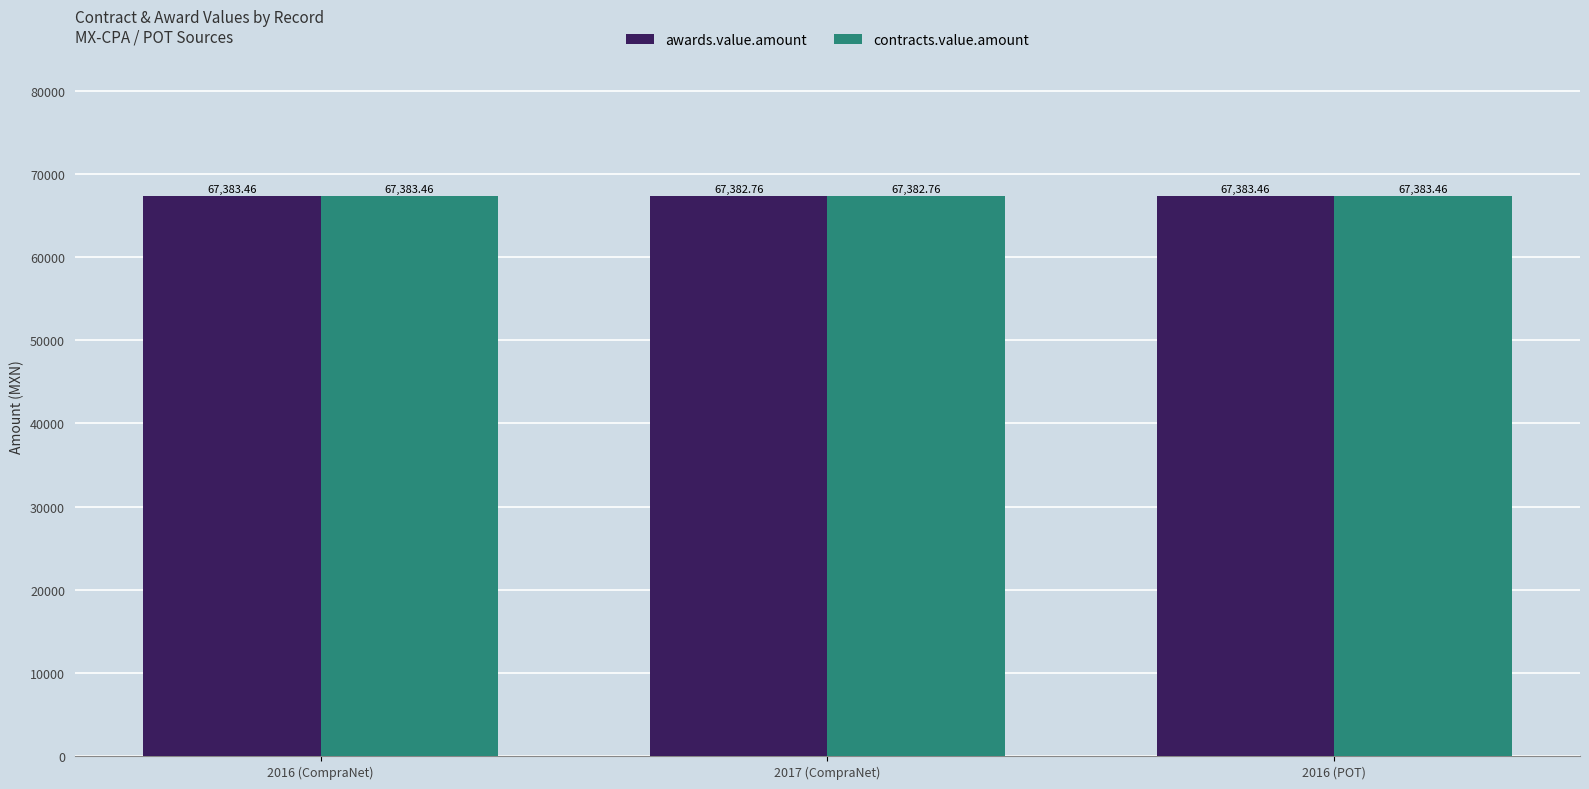

At how many categories does at least one series exceed 67382?

3